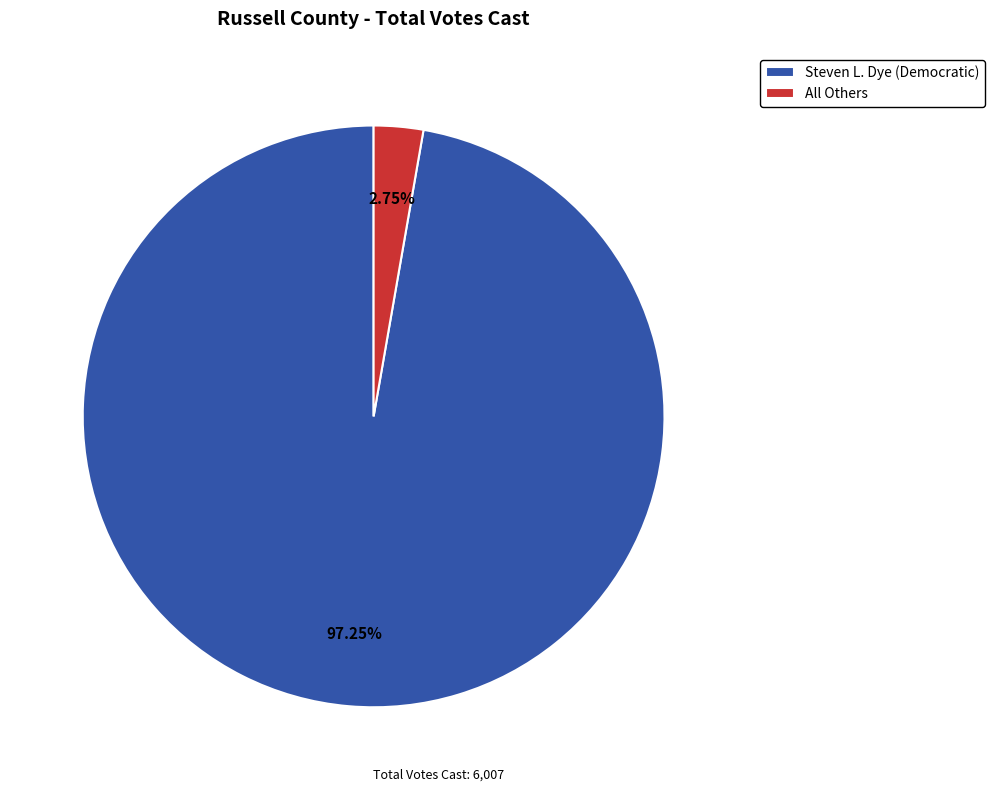

To the nearest percent, what is the combined percentage of Steven L. Dye (Democratic) and All Others?

100%